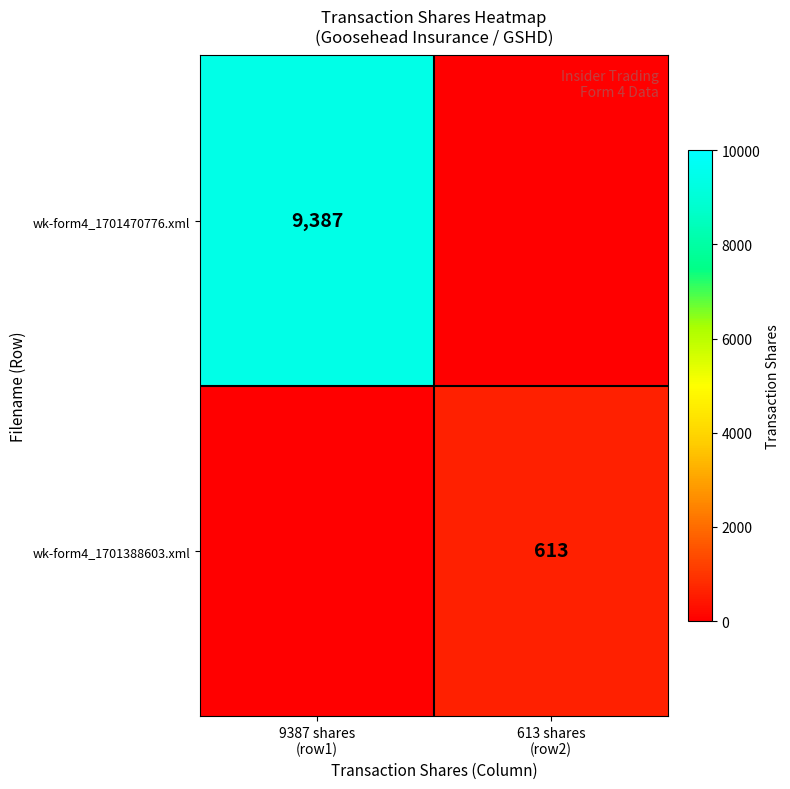

What is the total value across all series at 613 shares
(row2)?

613